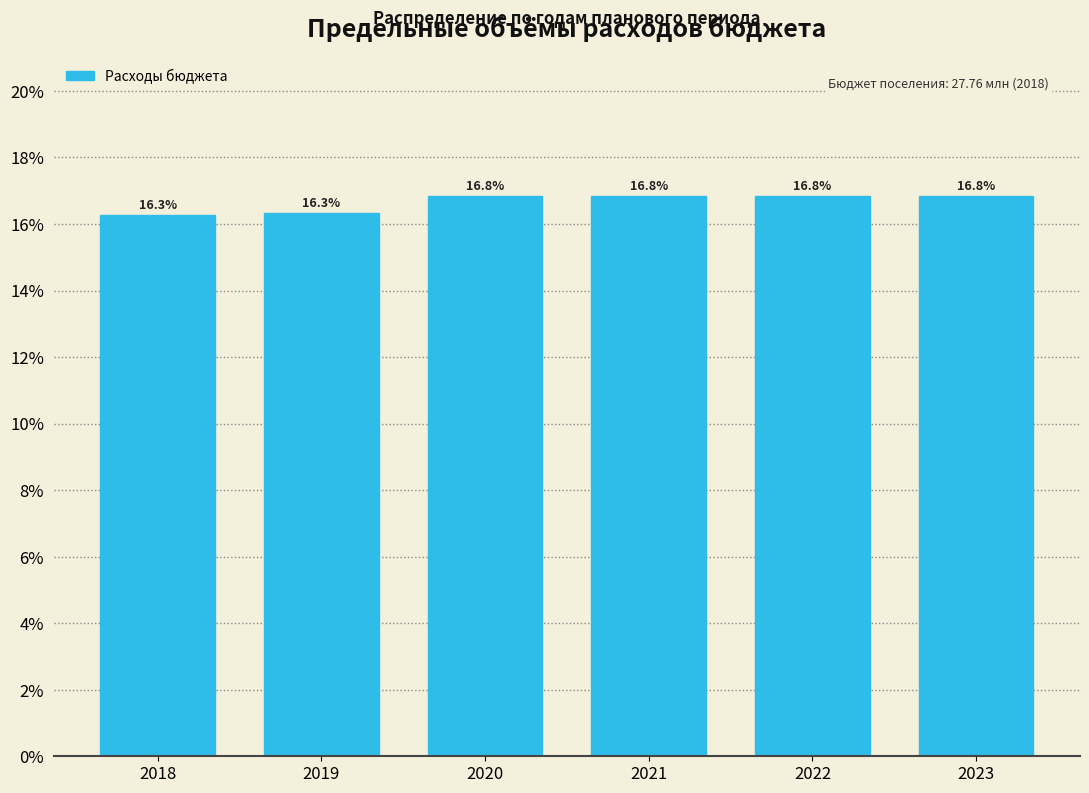

Are the bars horizontal?

No